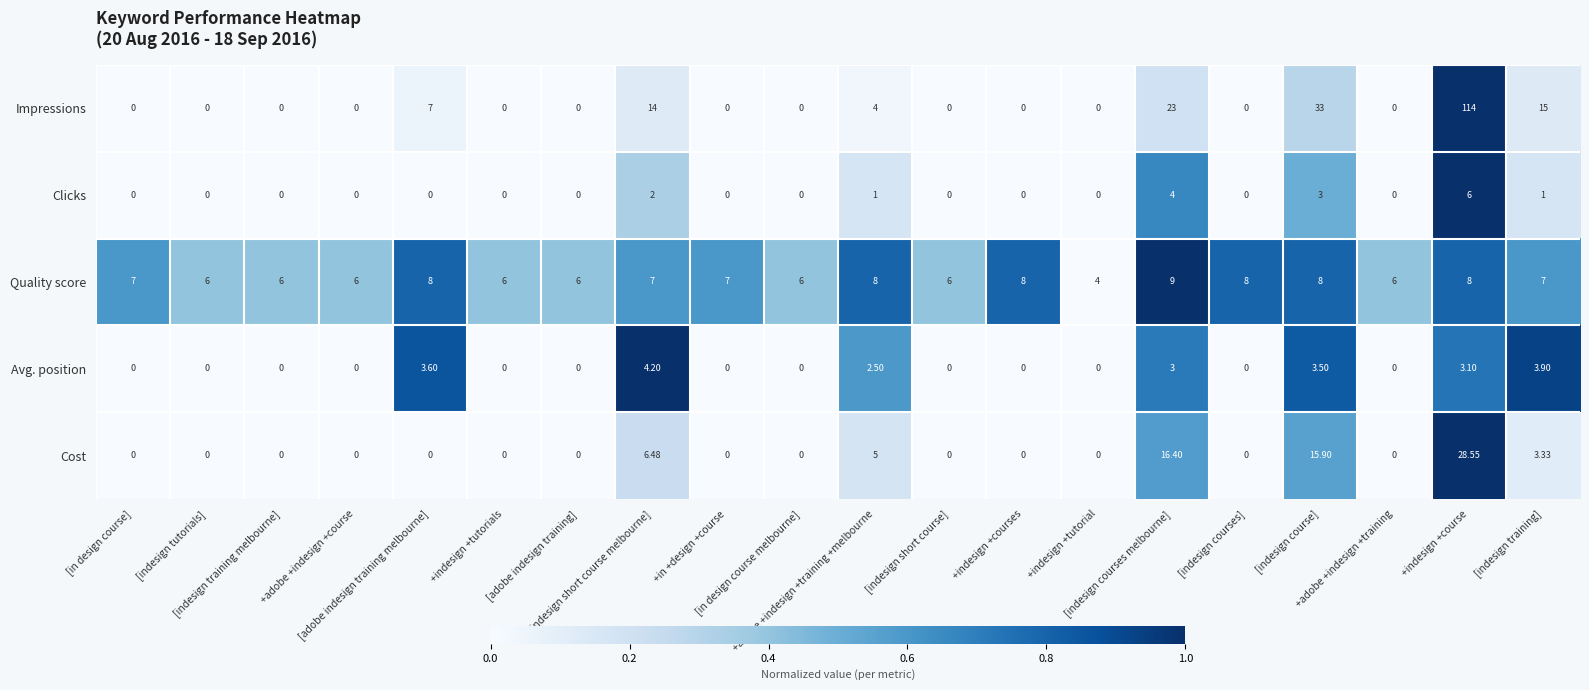

Which series has the largest range (max minus min)?

Impressions